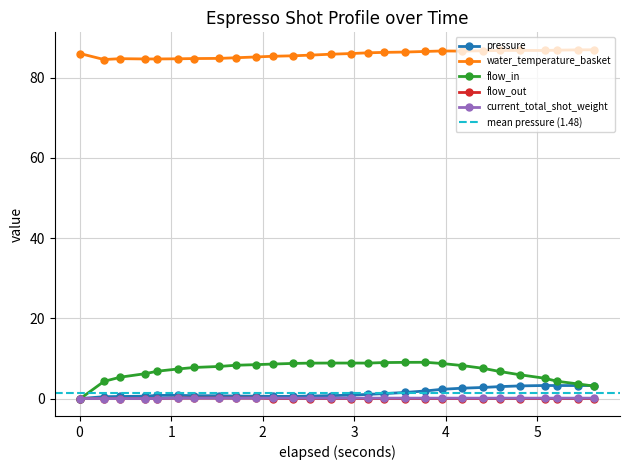

Which series has the largest total across all categories?

water_temperature_basket